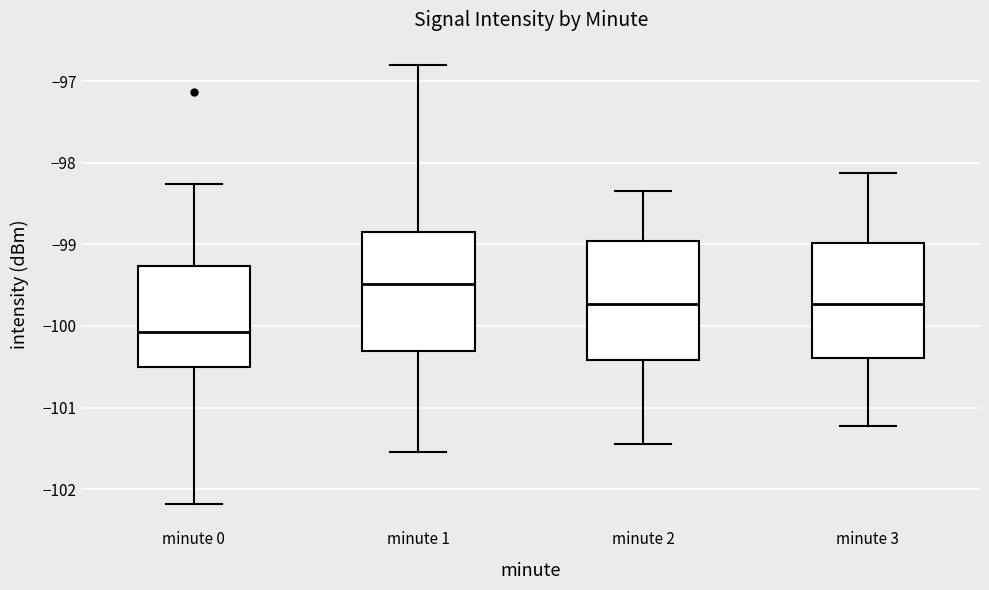

Which box has the highest median line?

minute 1